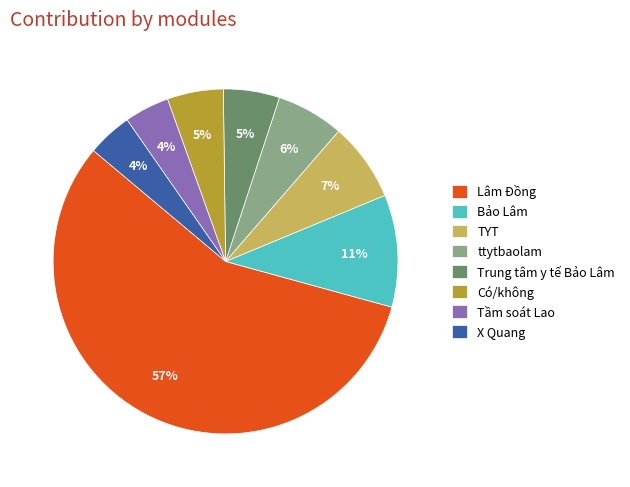

Approximately how many times larger is the value at Trung tâm y tế Bảo Lâm compared to Bảo Lâm?

0.5